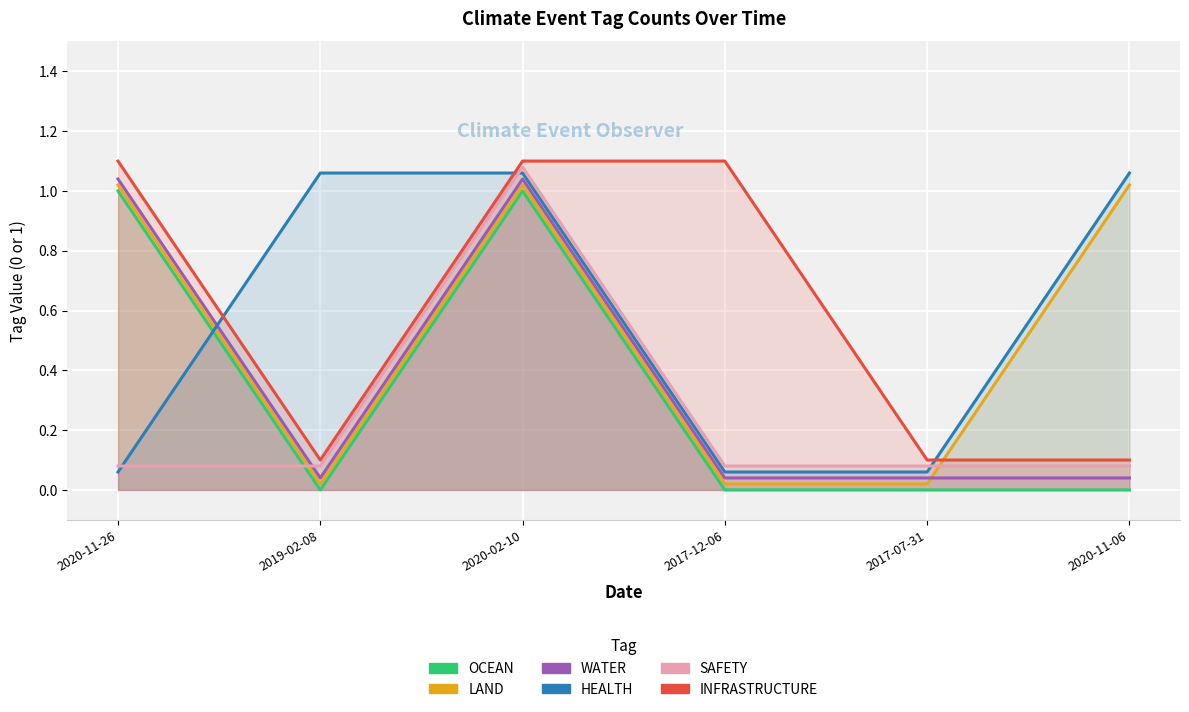

Where do OCEAN and SAFETY first cross each other?

2020-11-26 and 2019-02-08